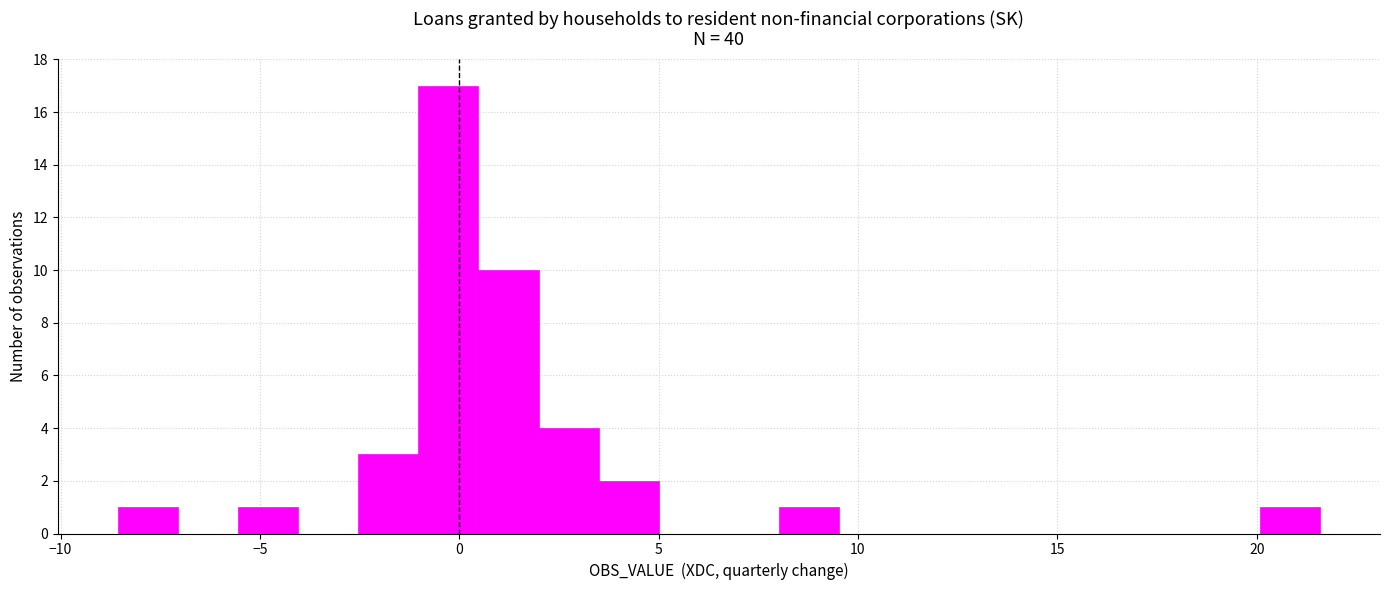

Around what value on the x-axis is the tallest bar? Give the approximate position of its centre, as read against the axis.

-0.5